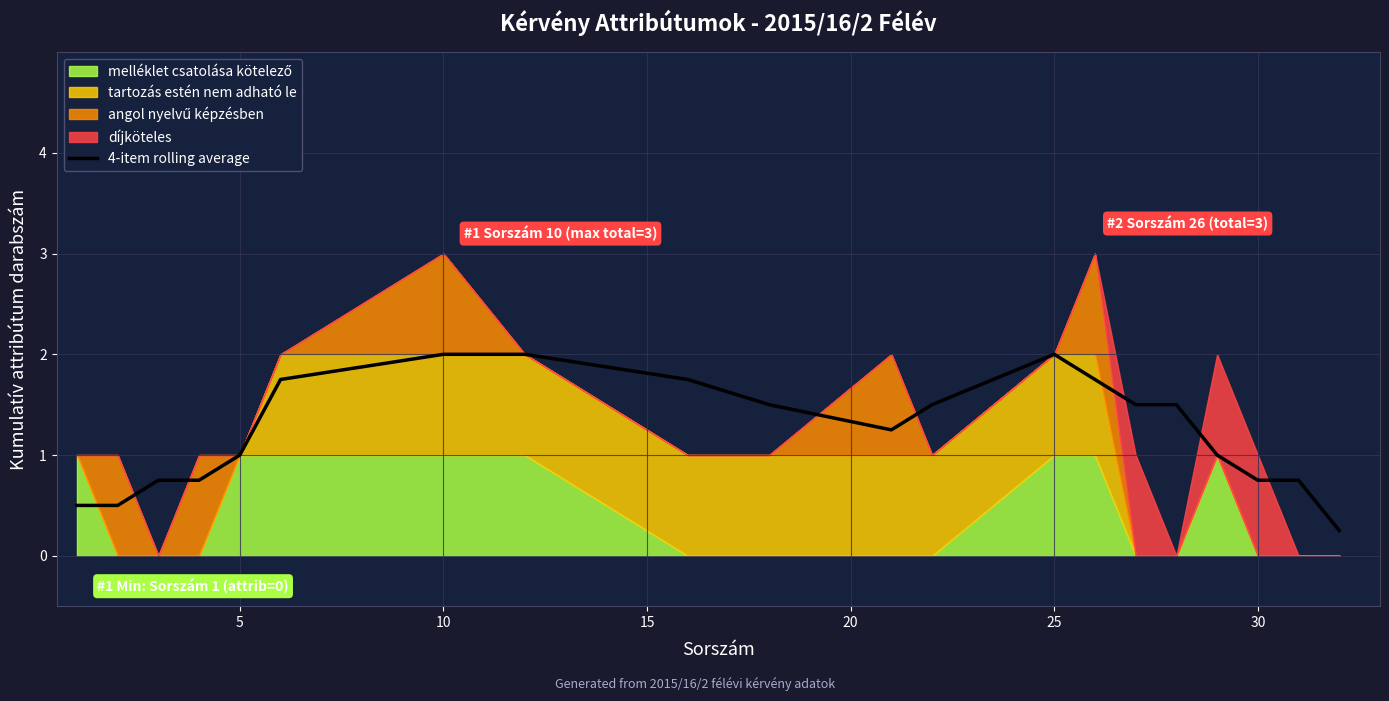

True or false: 4-item rolling average has a value of 1.0 at 30.

False